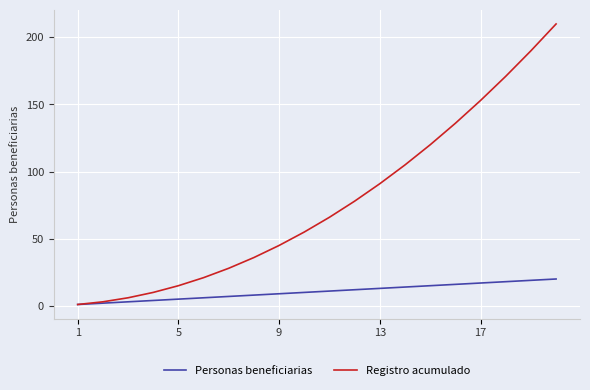

True or false: Registro acumulado has more than 2 points higher than both neighbors.

False